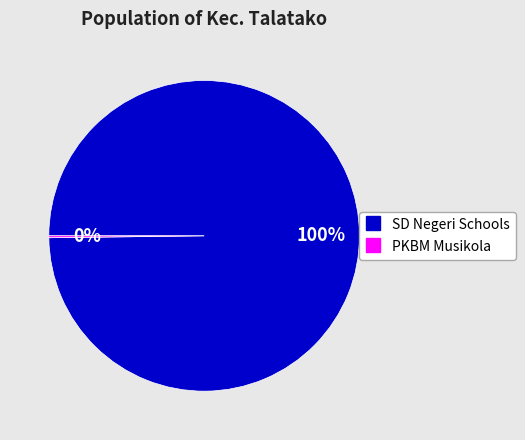

To the nearest percent, what is the difference between the largest and smallest slice percentages?

100%